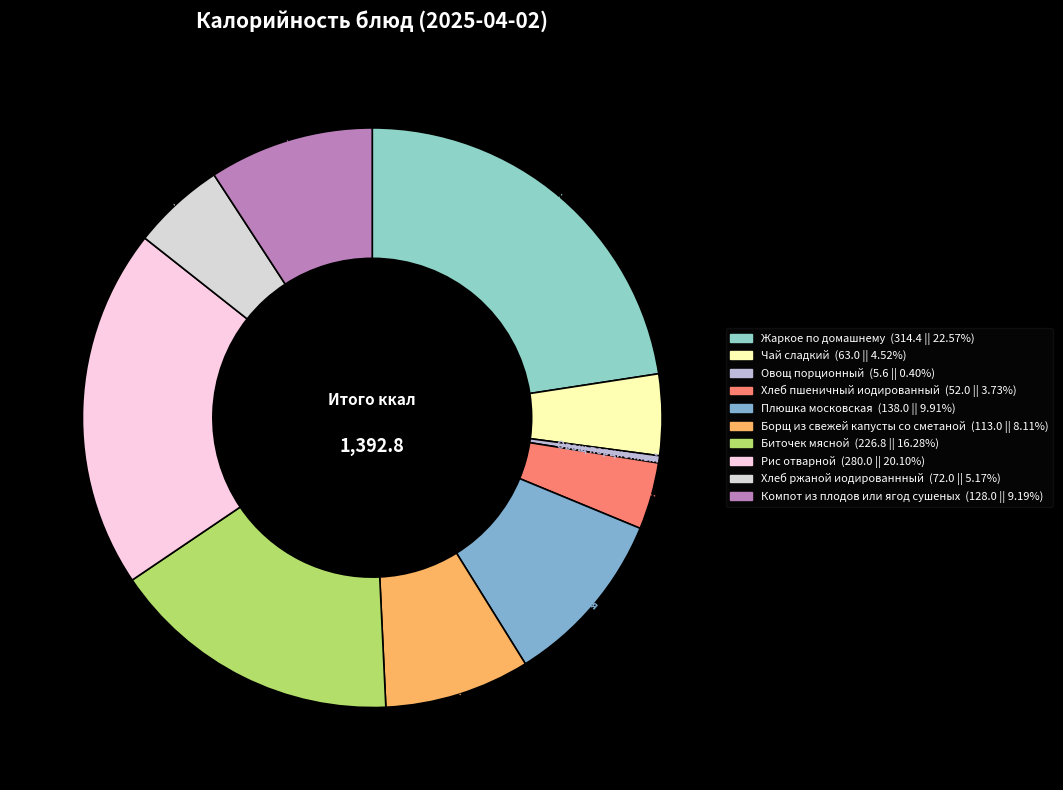

Count the number of slices in the pie.

10